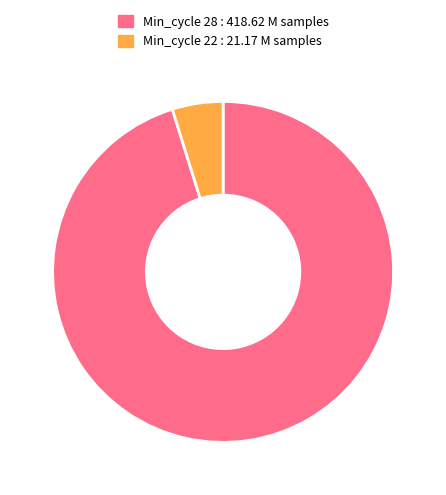

Does any single category account for the majority?

Yes